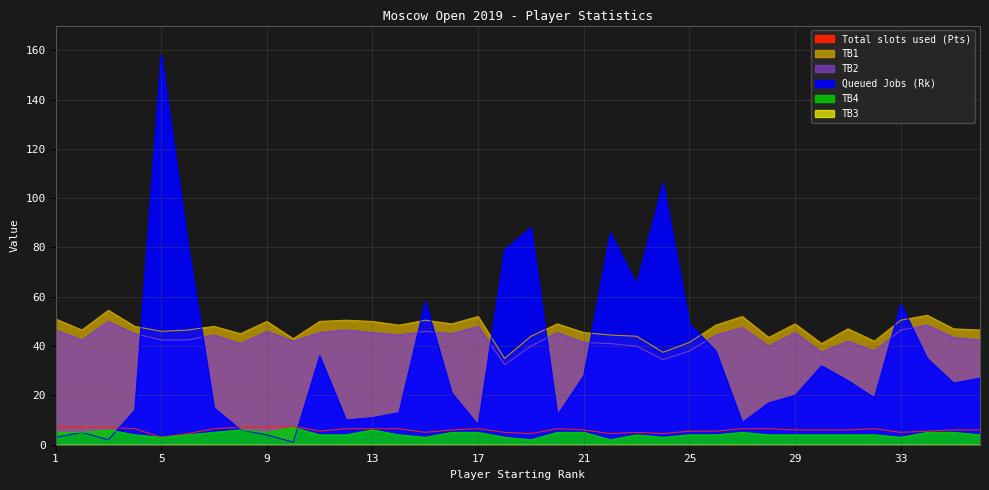

What is the spread (max minus min) of values at 35?

42.0